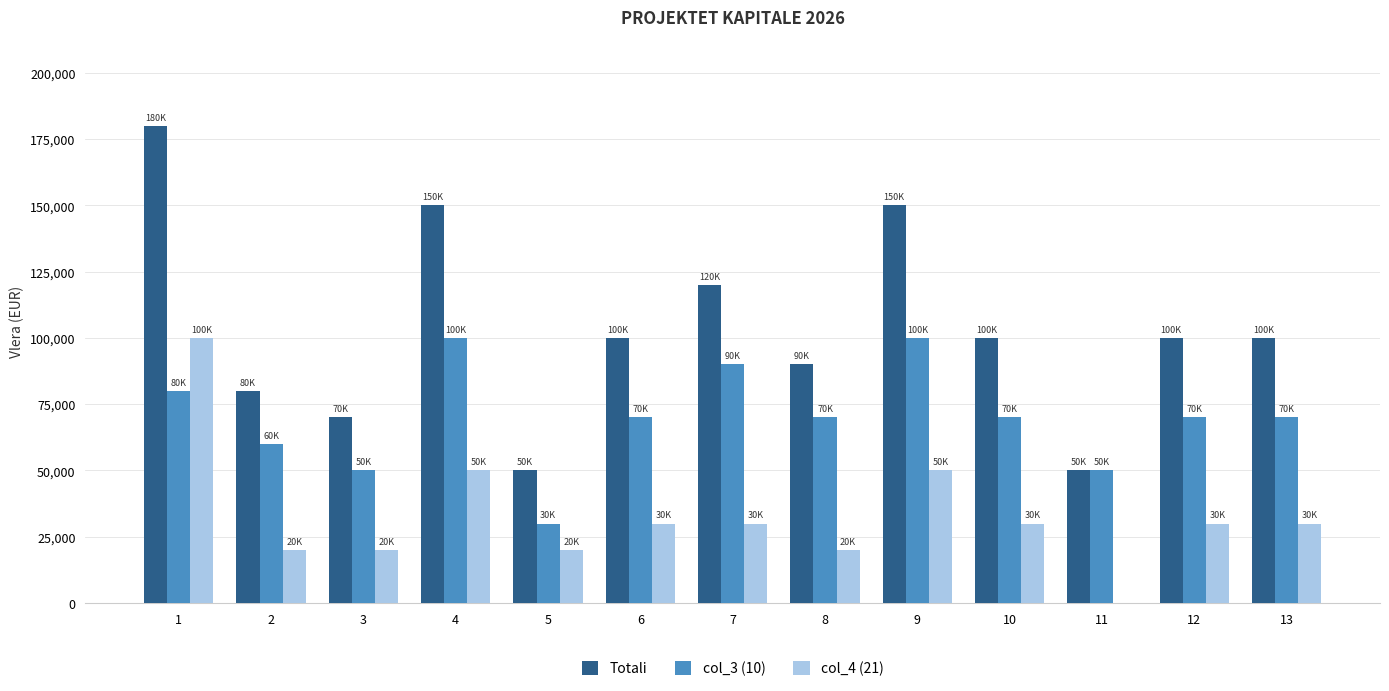

What is the maximum value shown in the chart?

180000